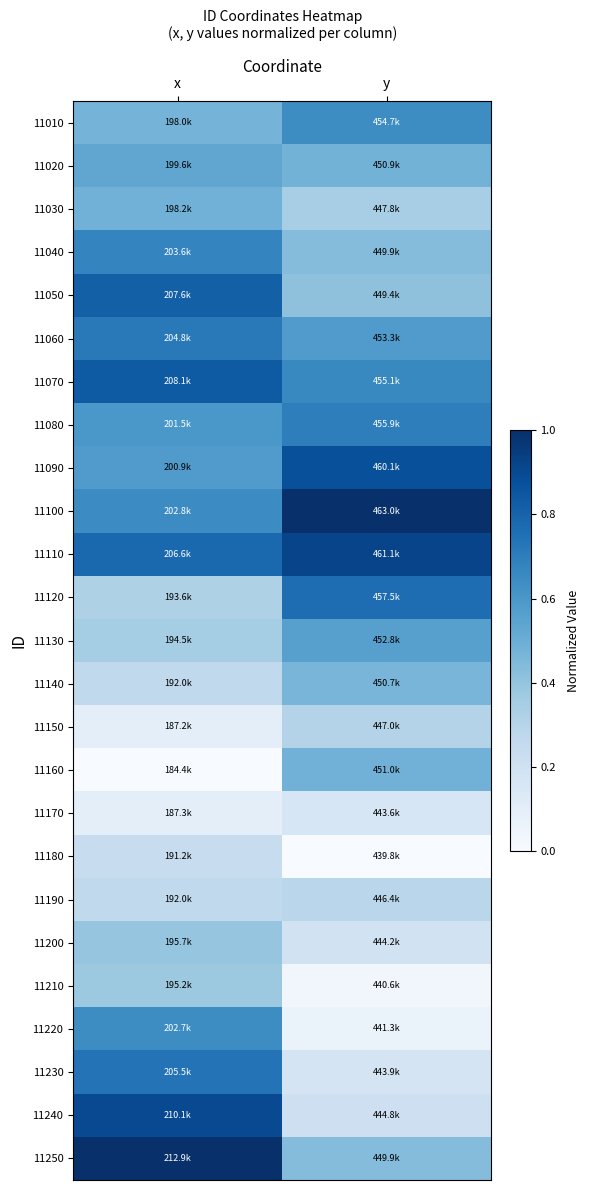

Rank the series at x from highest to lowest value.

11250, 11240, 11070, 11050, 11110, 11230, 11060, 11040, 11100, 11220, 11080, 11090, 11020, 11030, 11010, 11200, 11210, 11130, 11120, 11190, 11140, 11180, 11170, 11150, 11160